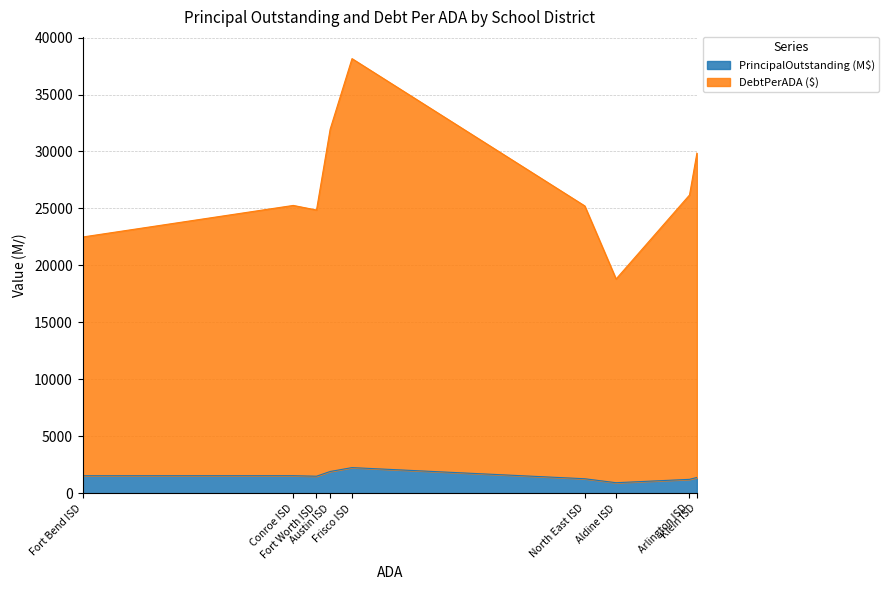

Rank the categories by DebtPerADA value from lowest to highest.

Aldine ISD, Fort Bend ISD, Fort Worth ISD, North East ISD, Conroe ISD, Arlington ISD, Klein ISD, Austin ISD, Frisco ISD